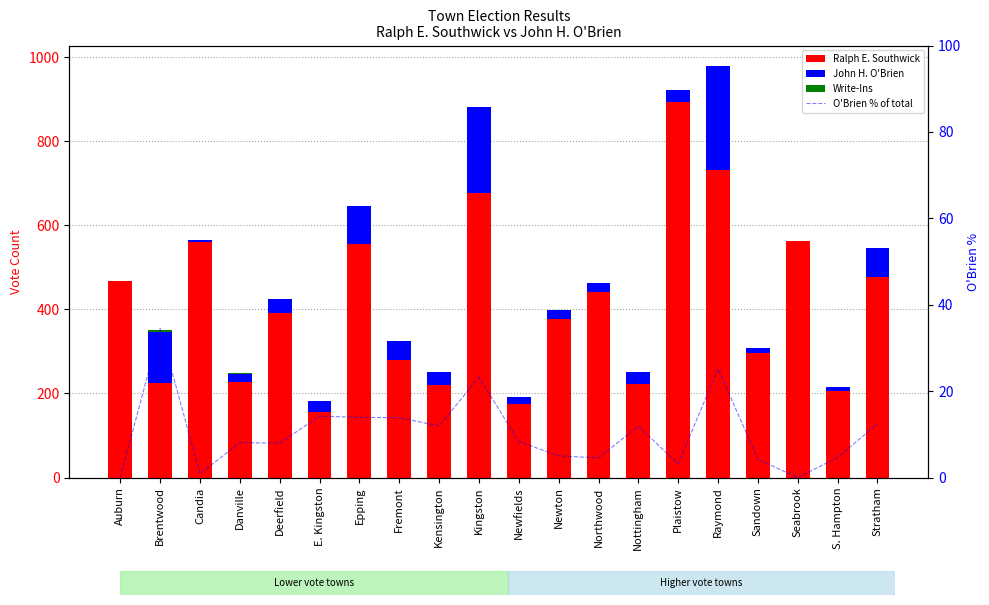

Is the value of John H. O'Brien at Candia greater than the value of O'Brien % of total at Nottingham?

No